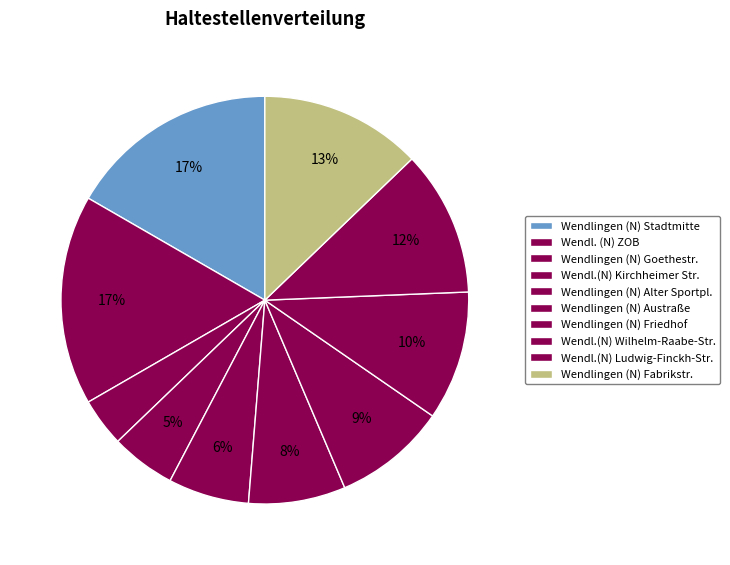

Count the number of slices in the pie.

10